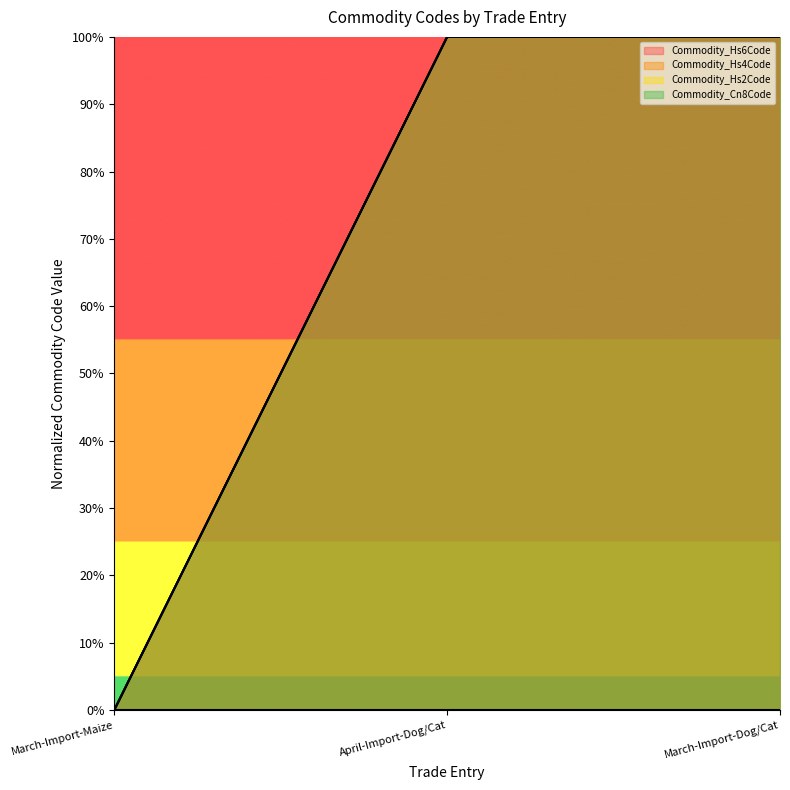

How many lines are shown in the chart?

3